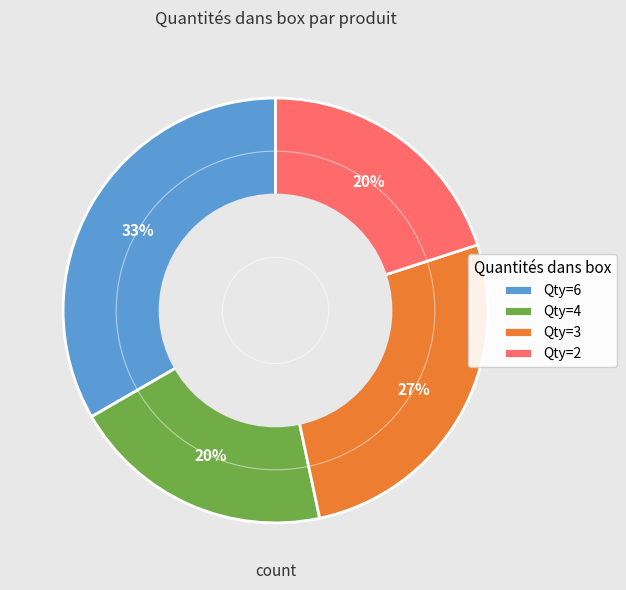

How many segments does this pie chart have?

4